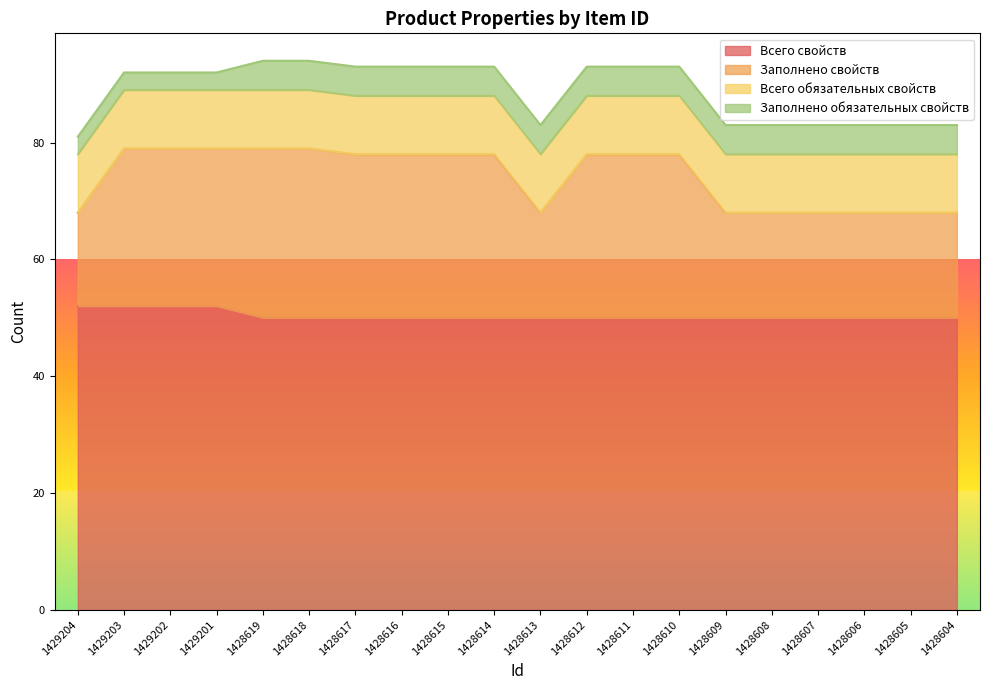

Does the chart have visible grid lines?

No